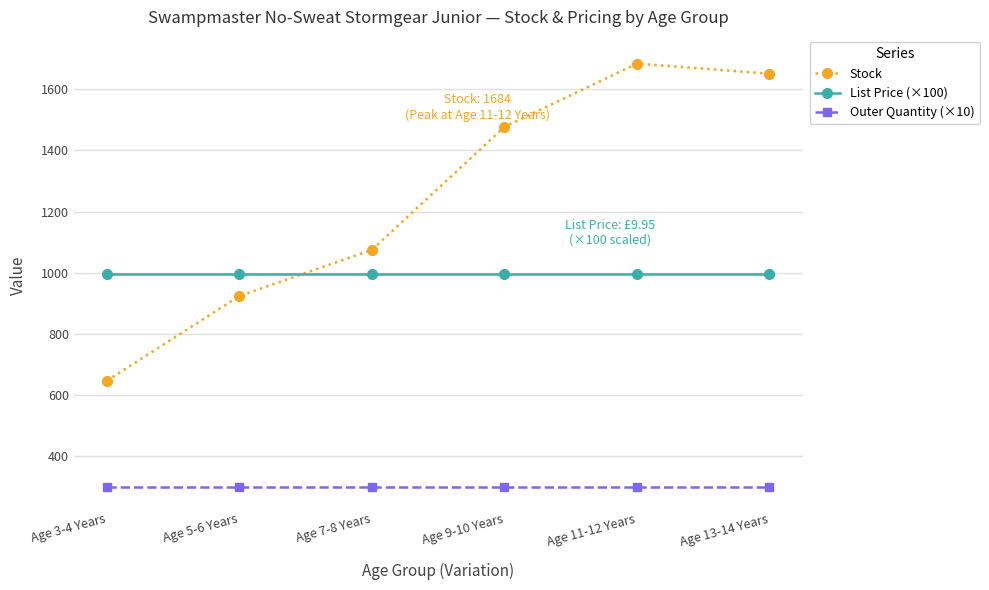

Reading left to right, list all the values displayed in this chart.

Stock: 647.0	924.0	1075.0	1477.0	1684.0	1651.0
List Price (×100): 995.0	995.0	995.0	995.0	995.0	995.0
Outer Quantity (×10): 300.0	300.0	300.0	300.0	300.0	300.0